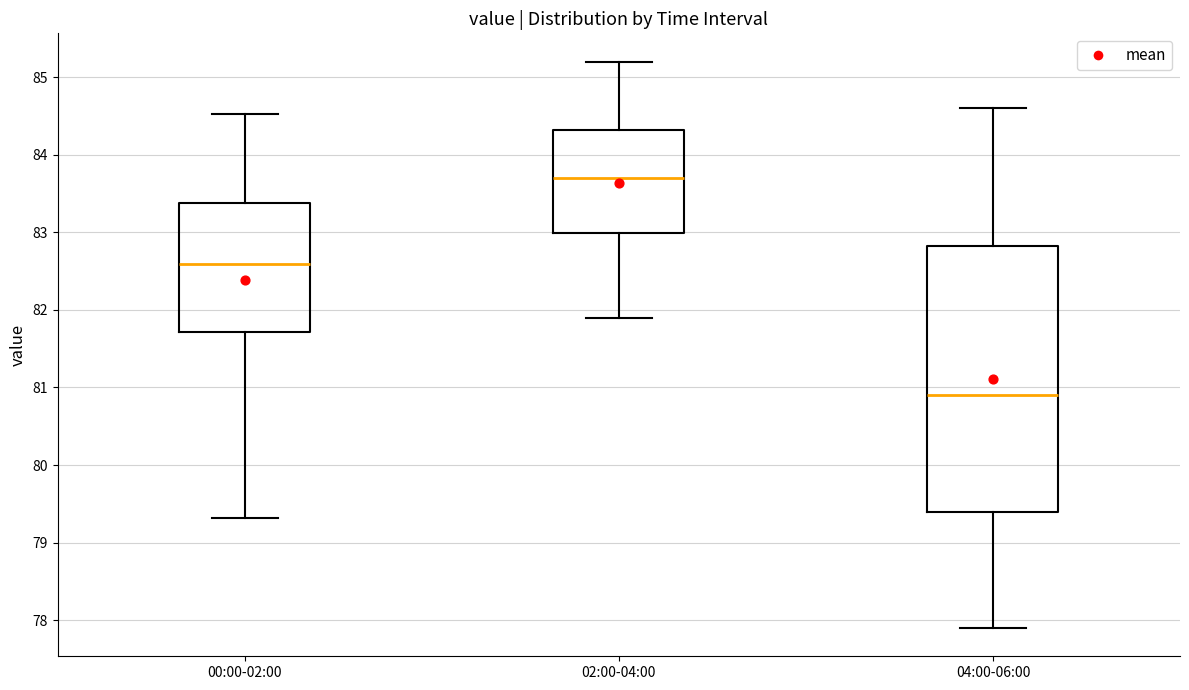

Which box's median line is the lowest?

04:00-06:00